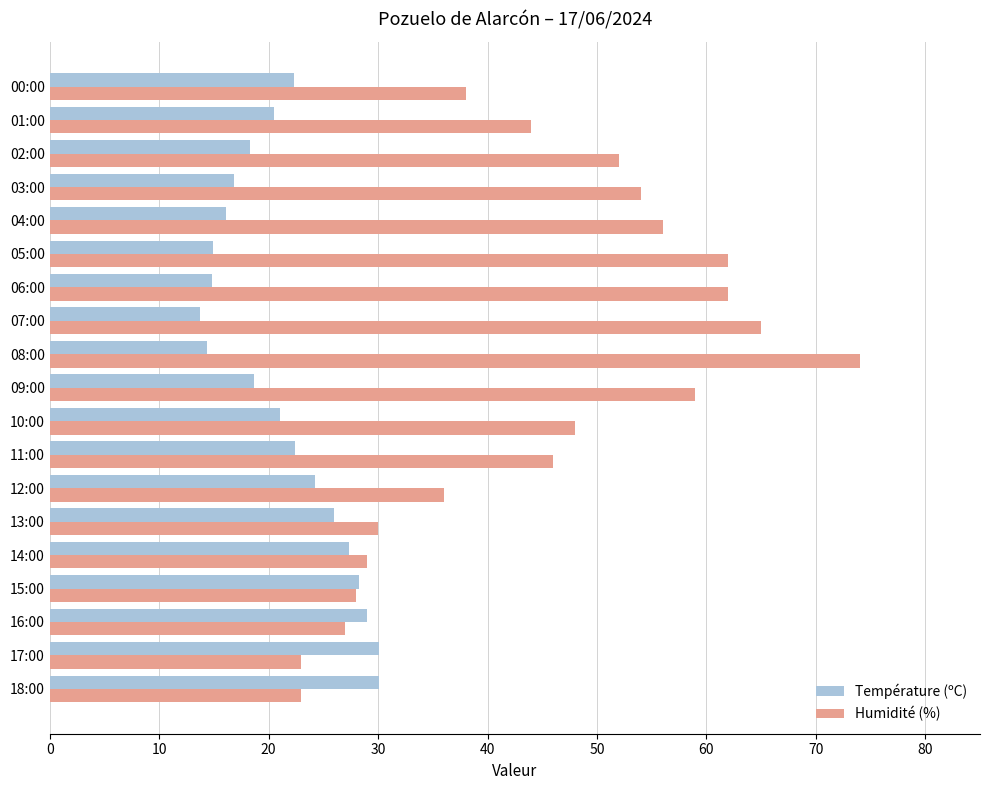

True or false: Température (ºC) has a value of 8.8 at 00:00.

False